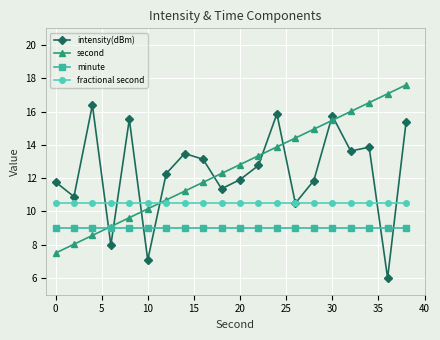

What is the maximum value shown in the chart?

17.6